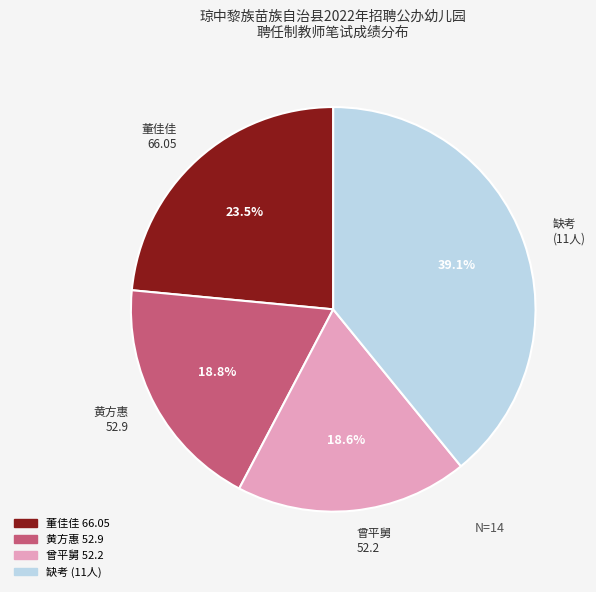

What is the total percentage of 缺考 (11人) and 黄方惠 52.9?

57.9%